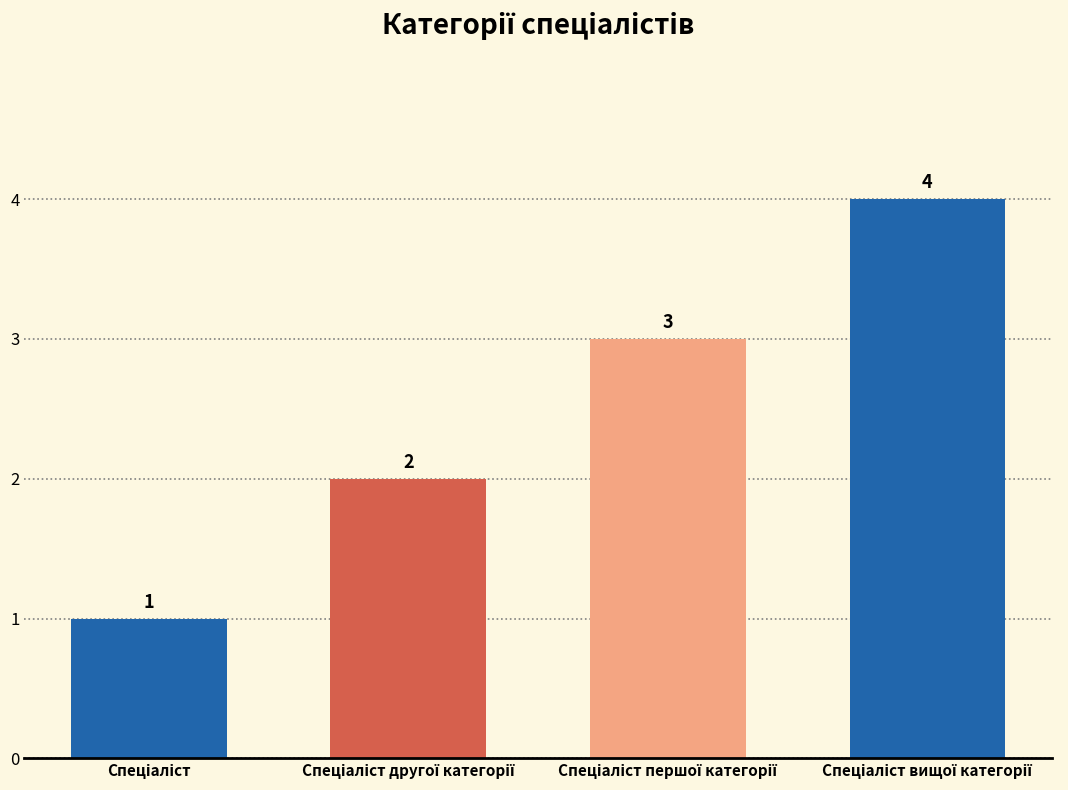

What is the difference between the maximum and minimum values?

3